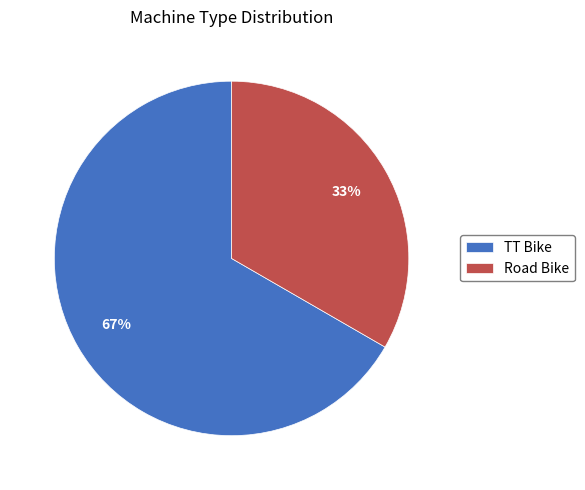

Which slice is the largest?

TT Bike